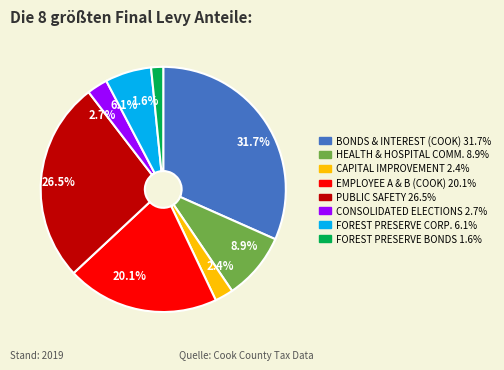

Does HEALTH & HOSPITAL COMM. account for over 50% of the chart?

No